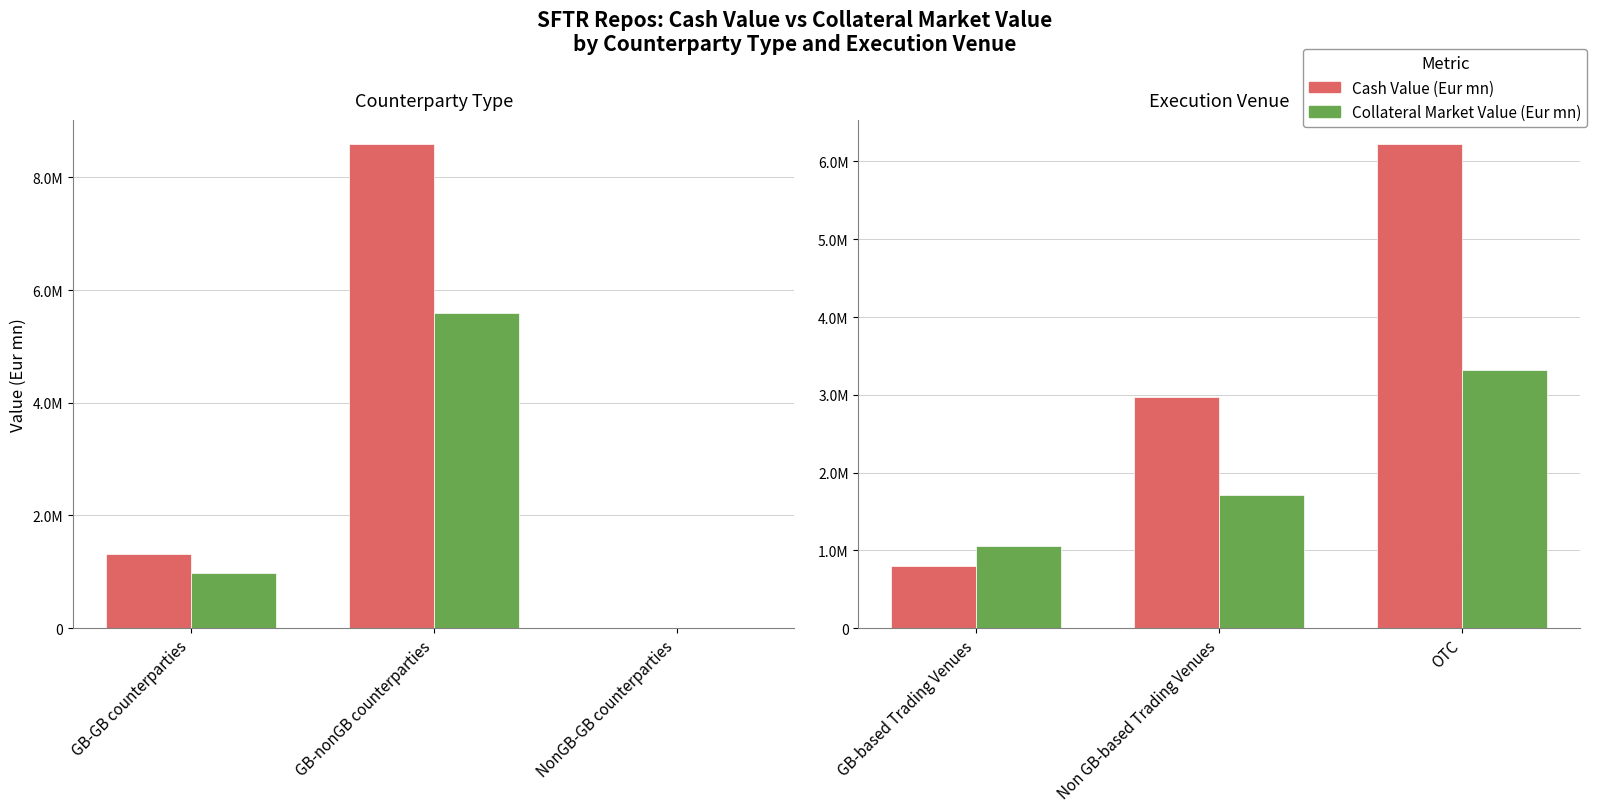

How many data points in Cash Value (Eur mn) are less than 2974745?

1